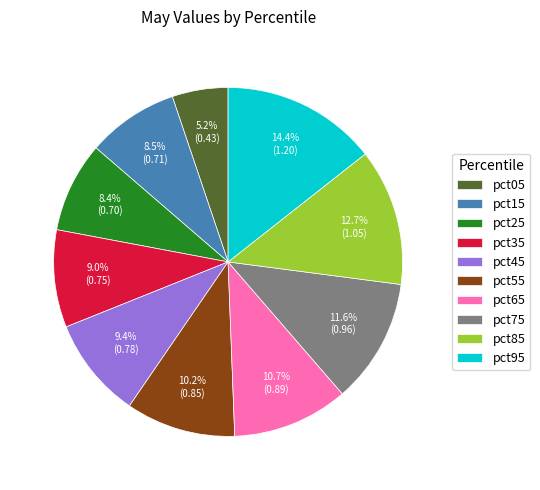

To the nearest percent, what portion does pct05 represent?

5%